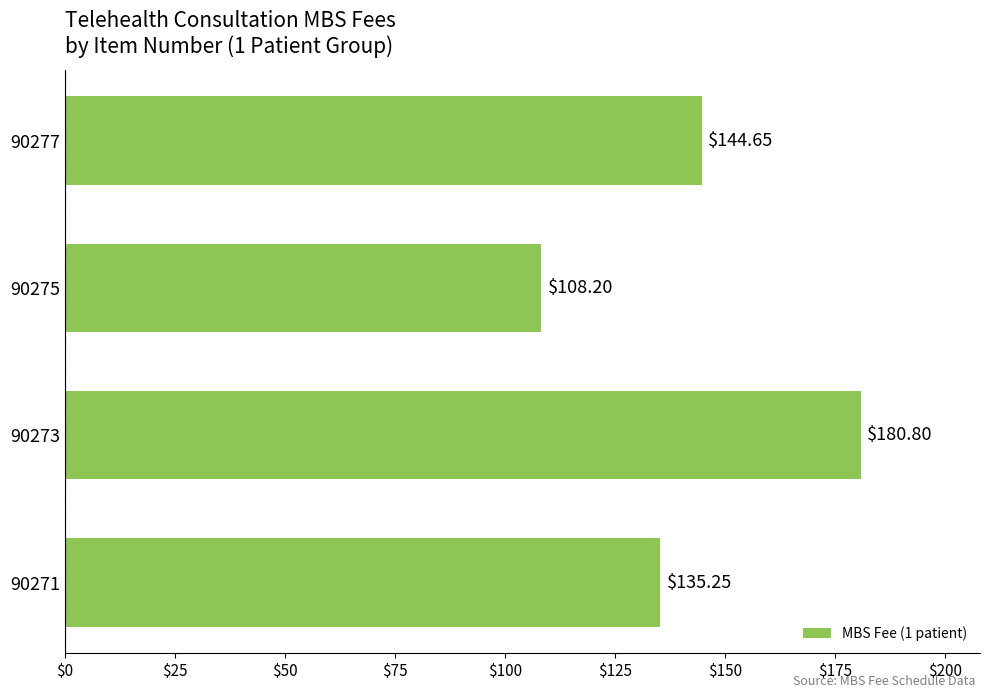

How many bars are there in total?

4